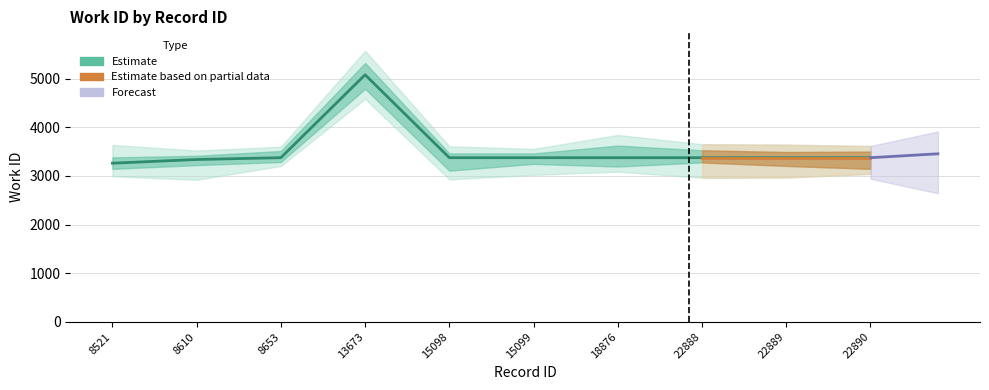

Is this an area chart (filled region under the line)?

No